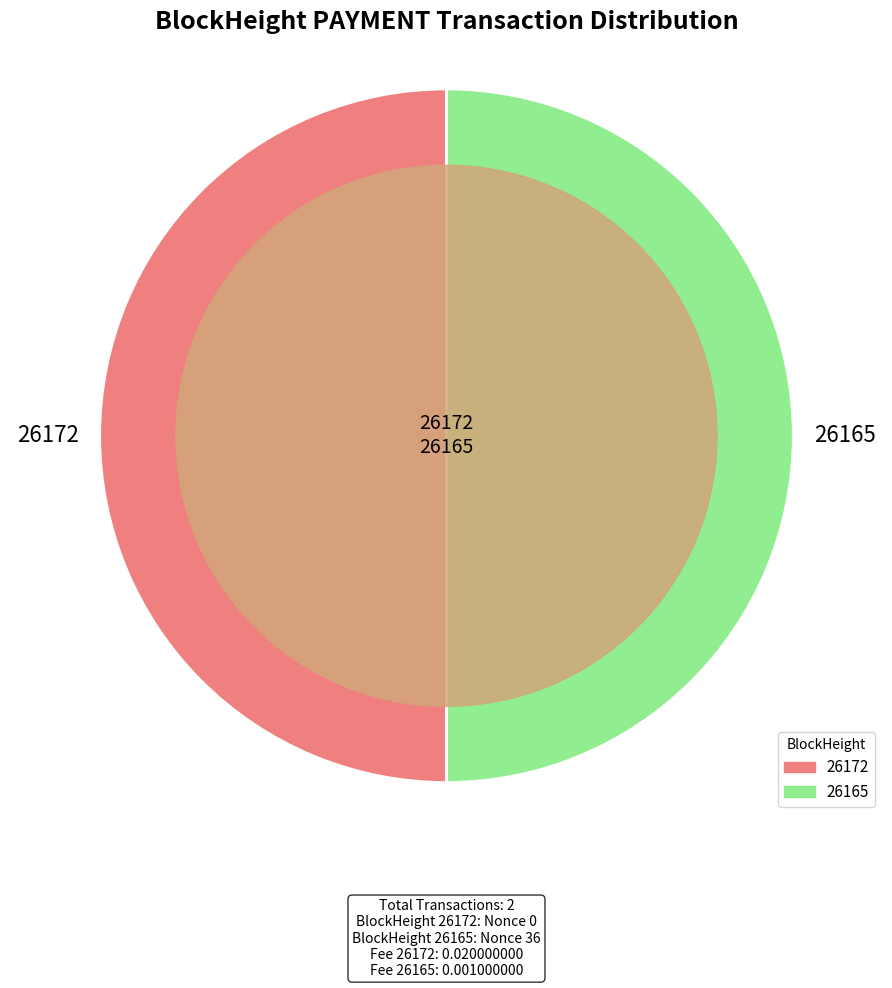

True or false: 26165 accounts for 99% of the total.

False